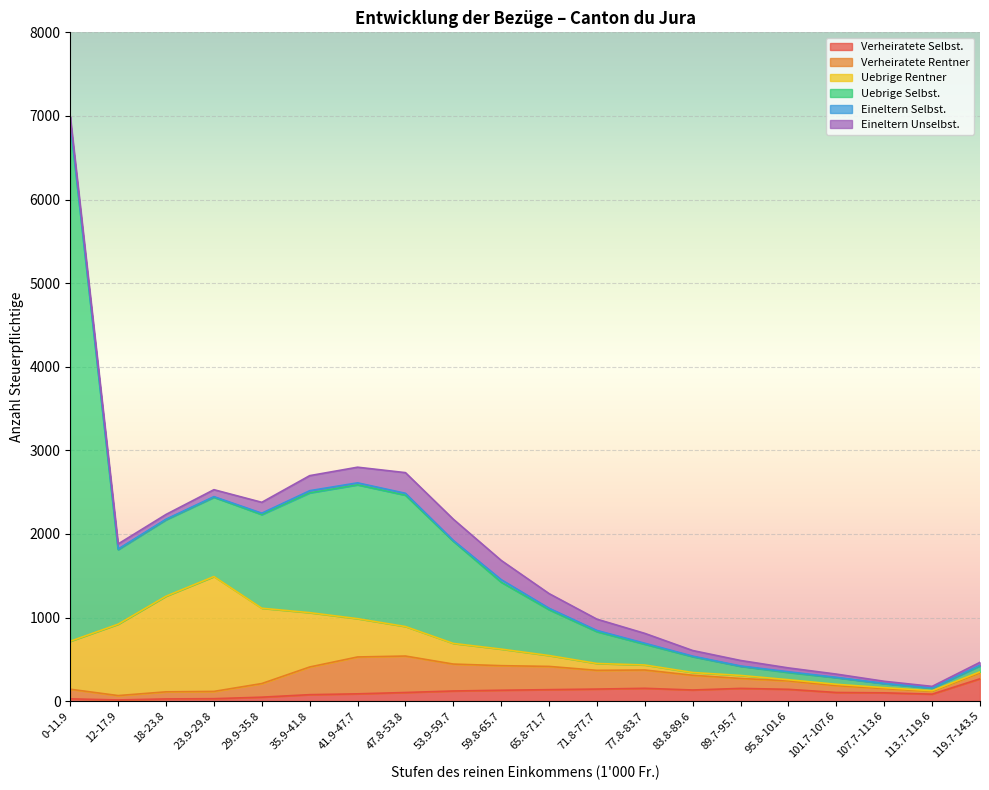

Which category has the highest value in the Verheiratete Selbst. series?

119.7-143.5